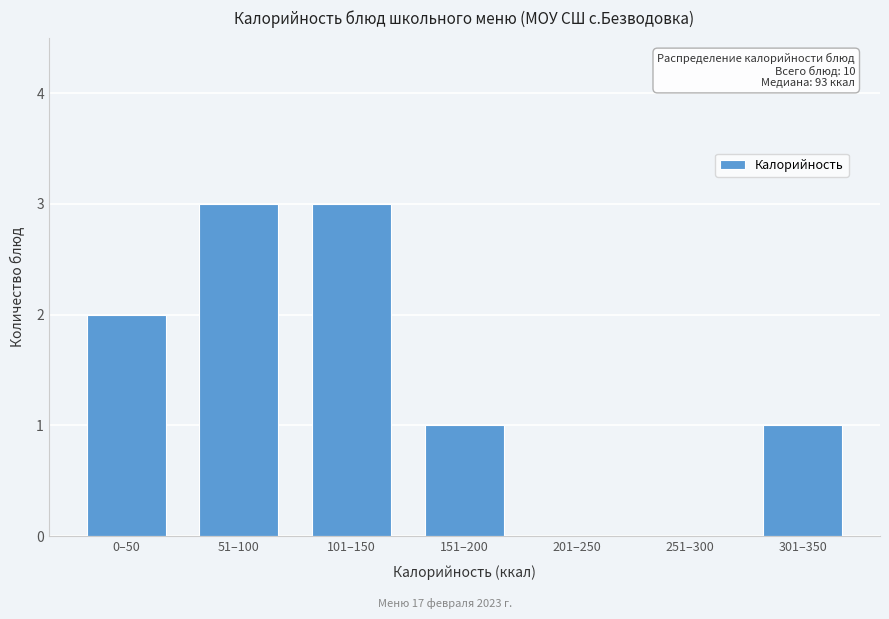

Reading right to left, transcribe all the data shown in this chart.

301–350=1	251–300=0	201–250=0	151–200=1	101–150=3	51–100=3	0–50=2